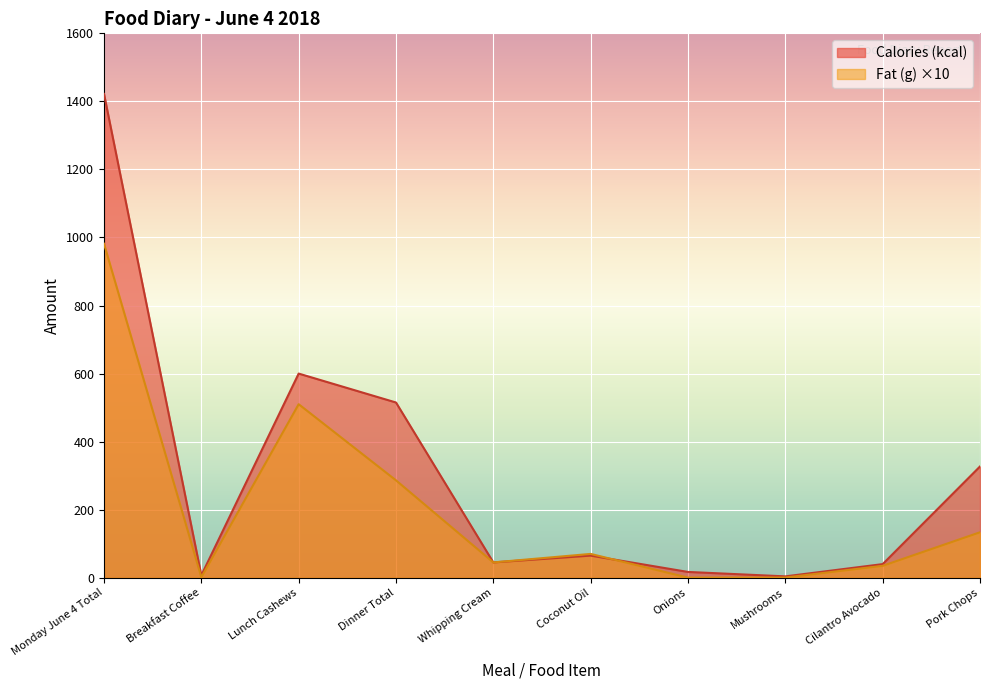

What is the difference between the maximum and minimum values in the Calories (kcal) series?

1418.0